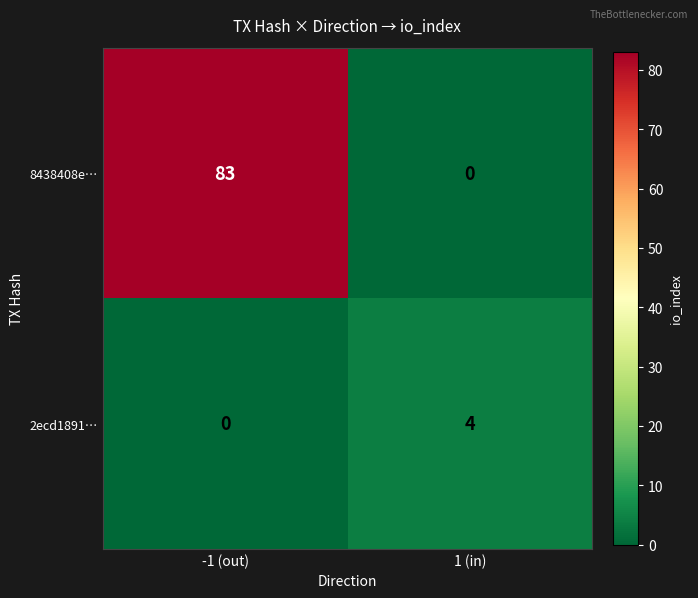

How many categories are shown in the chart?

2